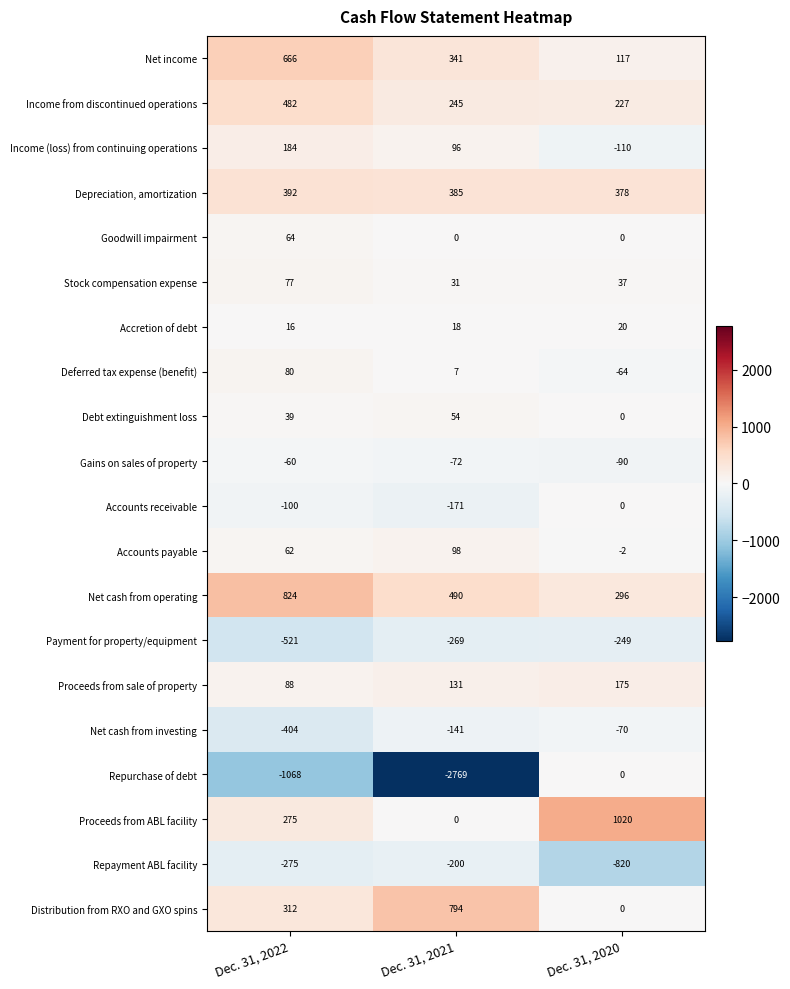

What value does the Accounts payable series have at Dec. 31, 2021?

98